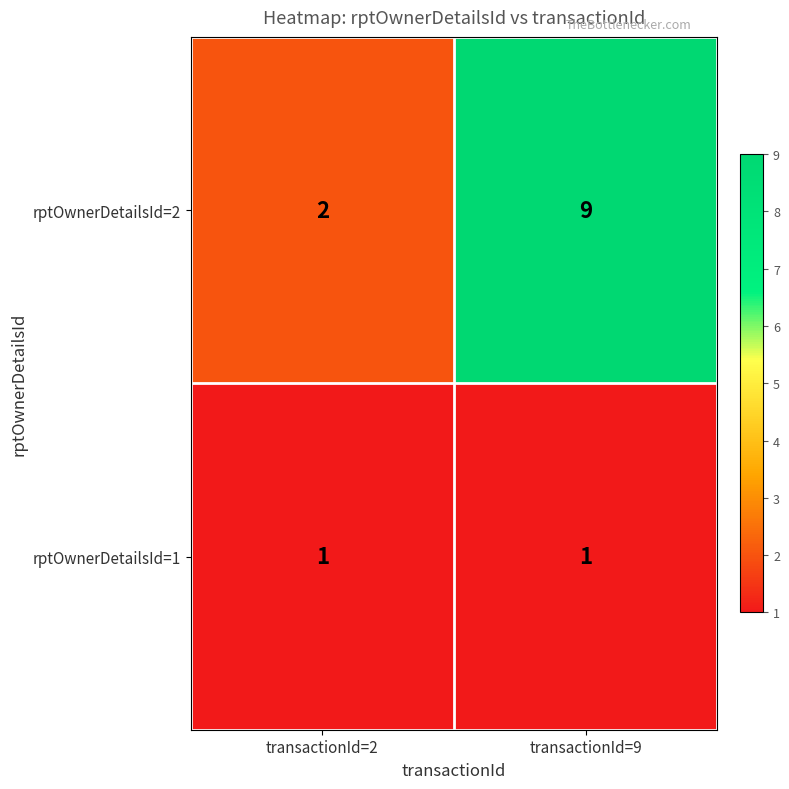

Which series has the largest total across all categories?

rptOwnerDetailsId=2